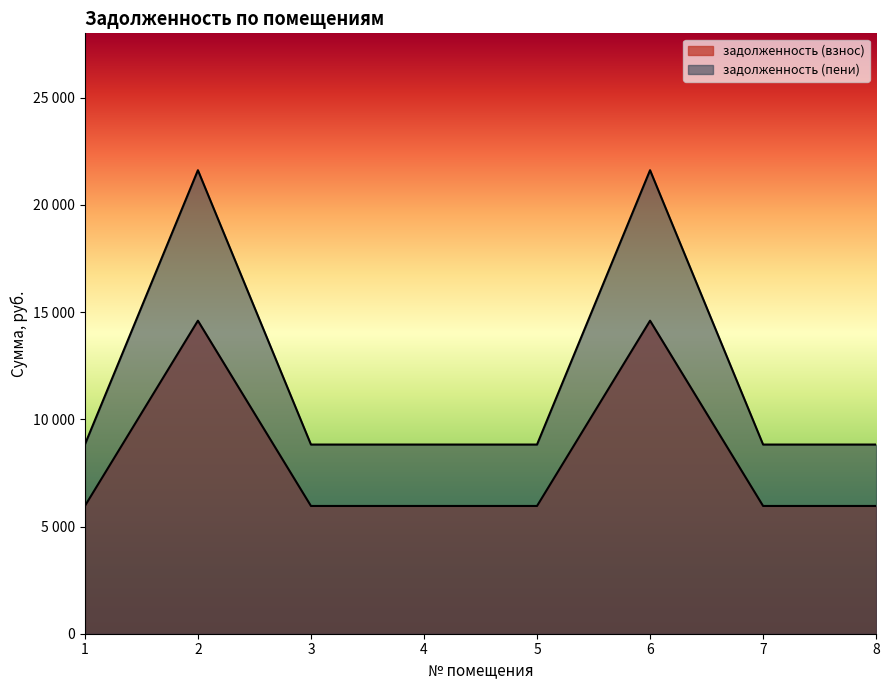

What is the sum of the задолженность (взнос) values at 3 and 6?

20557.0